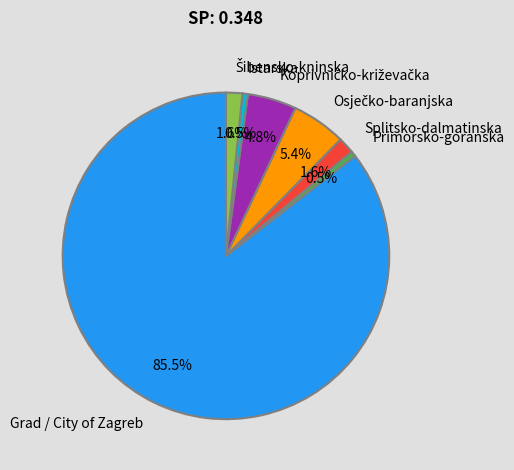

How many segments does this pie chart have?

7